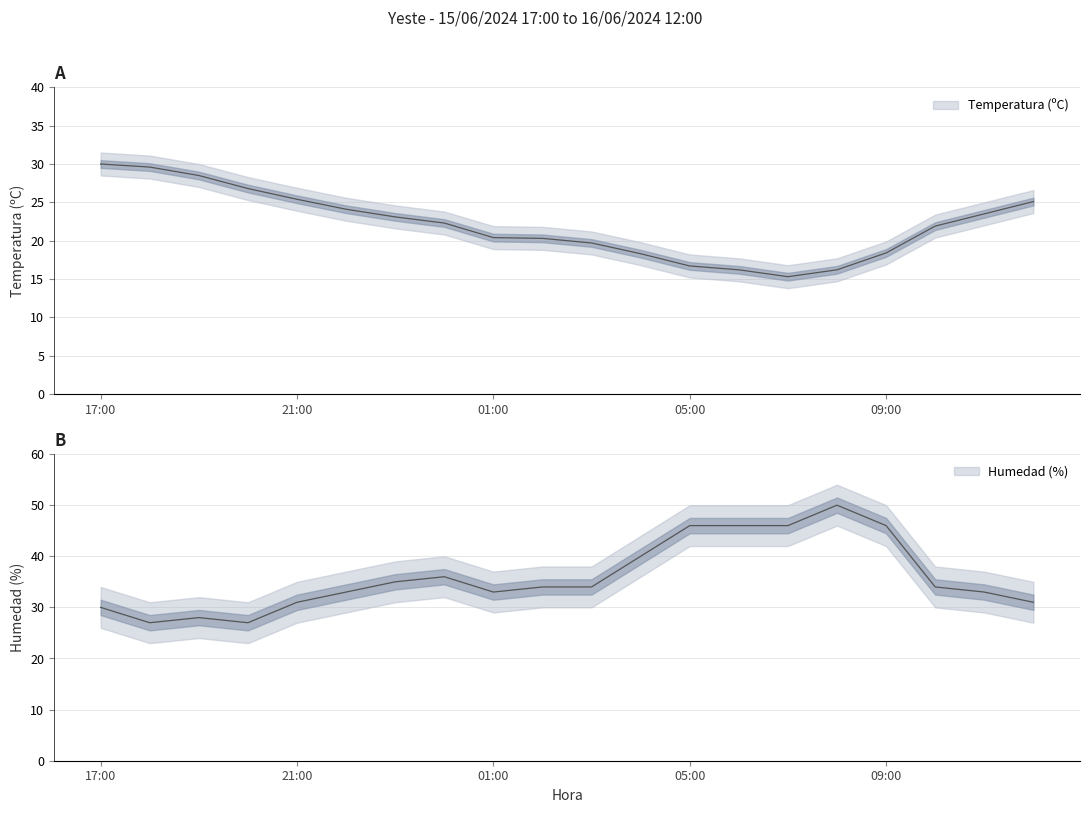

Reading left to right, list all the values displayed in this chart.

Temperatura (ºC): 30.0	29.6	28.5	26.8	25.4	24.1	23.1	22.3	20.4	20.3	19.7	18.3	16.7	16.2	15.3	16.2	18.4	21.9	23.5	25.1
Humedad (%): 30.0	27.0	28.0	27.0	31.0	33.0	35.0	36.0	33.0	34.0	34.0	40.0	46.0	46.0	46.0	50.0	46.0	34.0	33.0	31.0